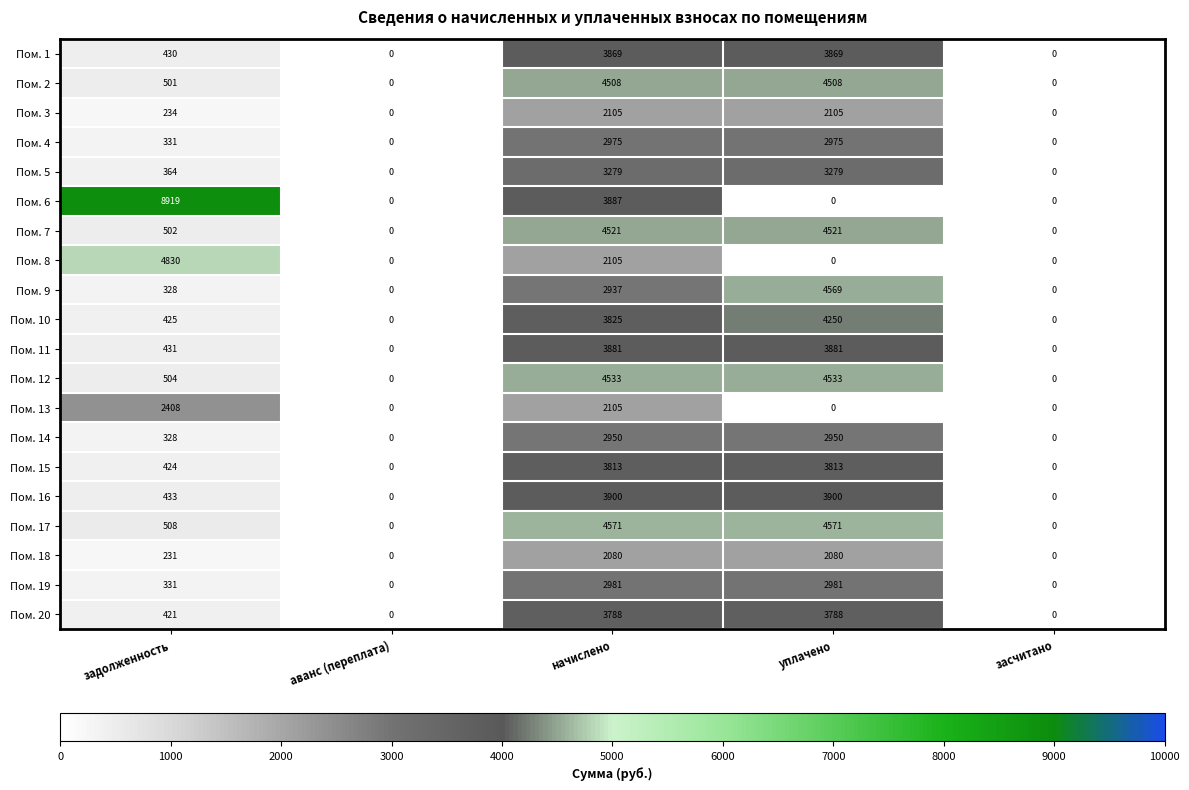

At which category is the sum across all series the highest?

начислено